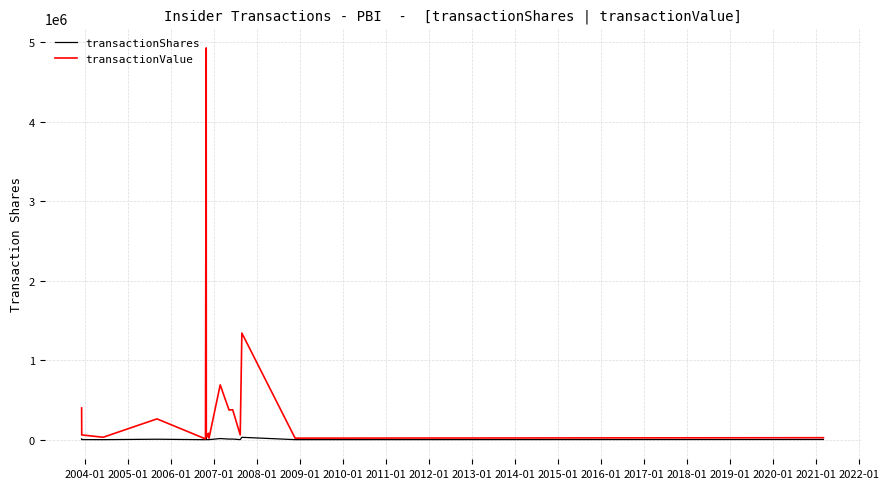

Which series has the widest spread of values?

transactionValue